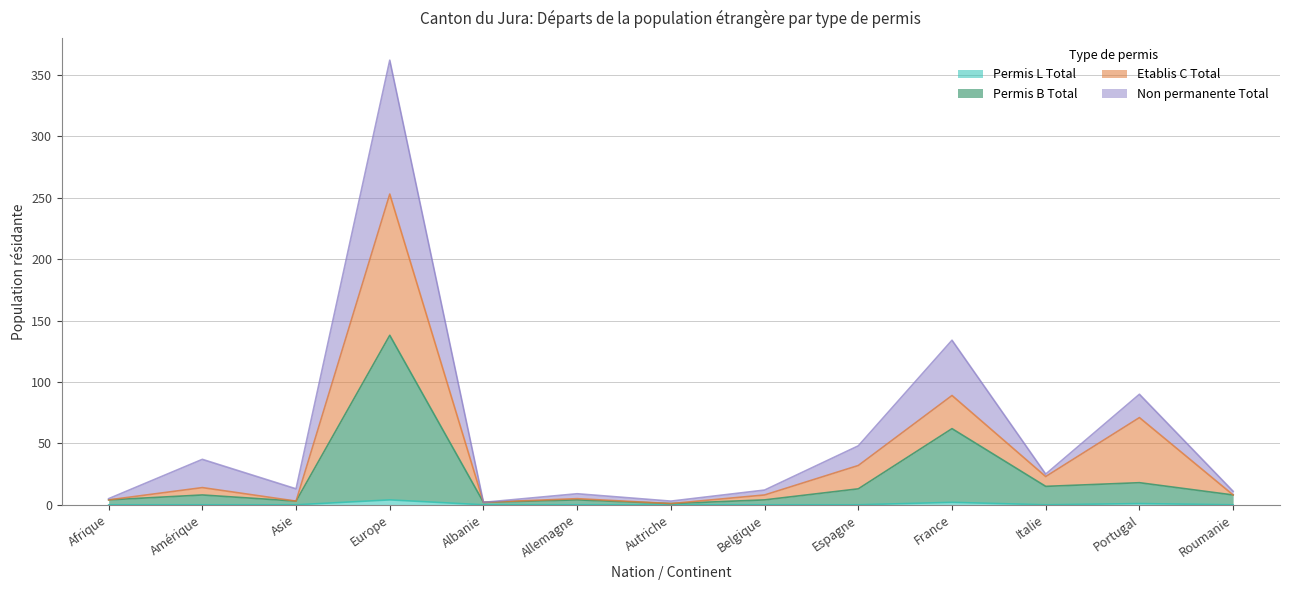

How many lines are shown in the chart?

4